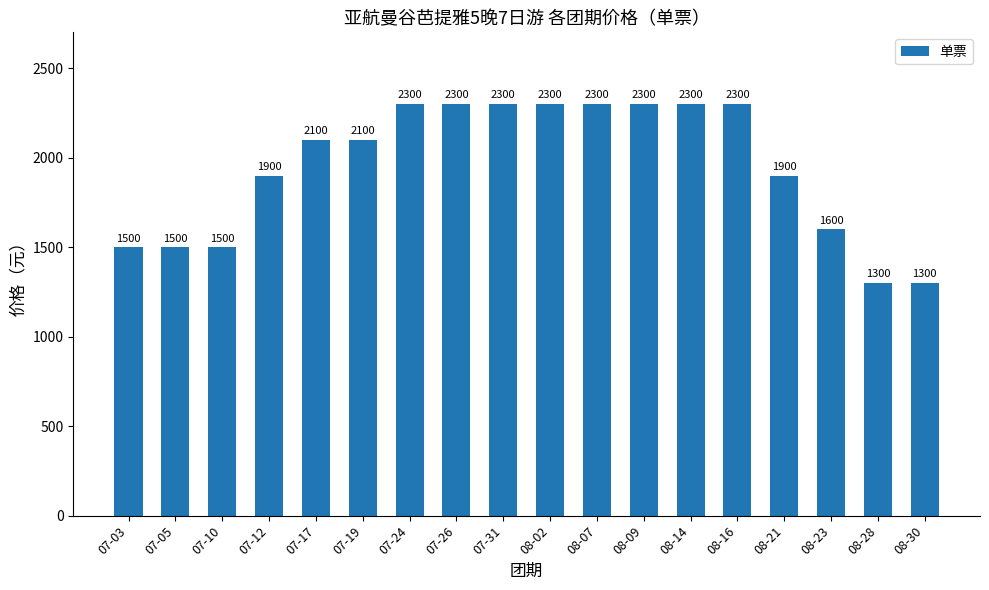

How many data points does each series have?

18